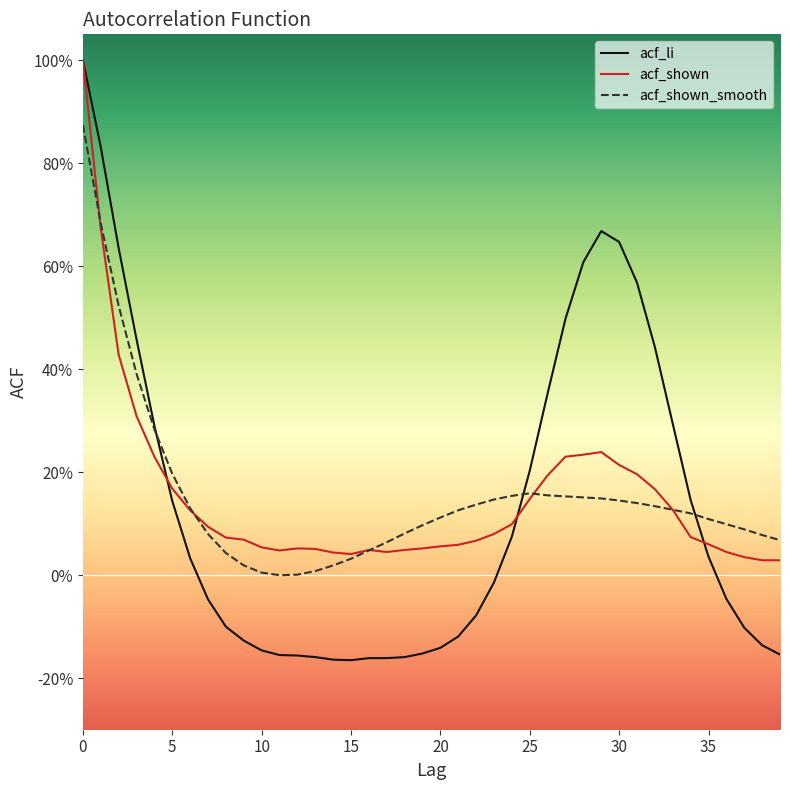

Where is the first local minimum for acf_li?

15